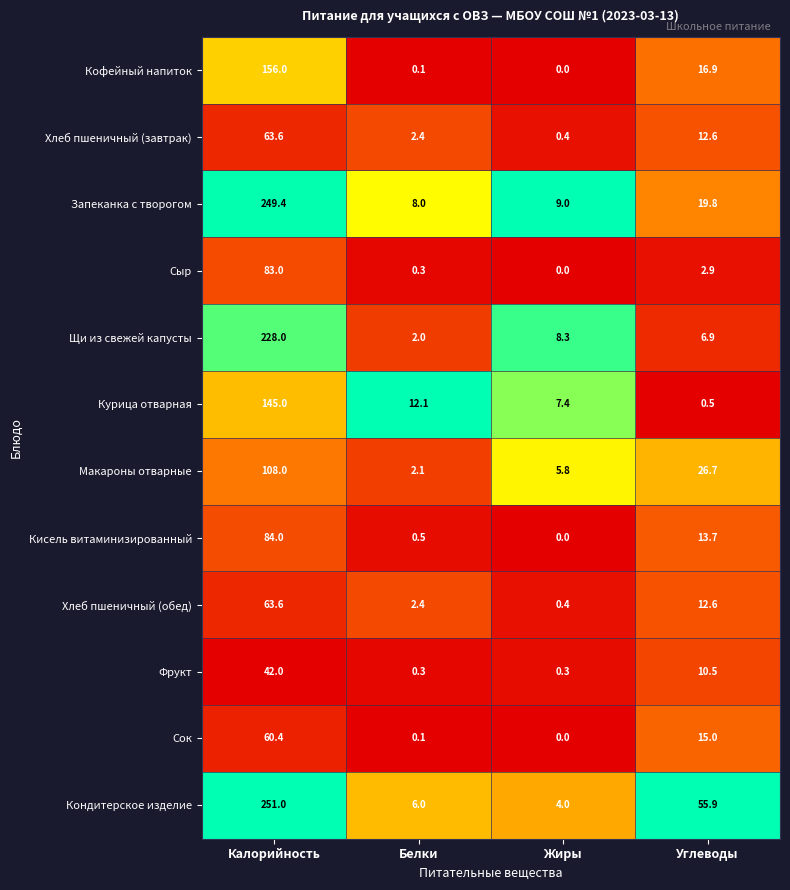

Which series has the largest range (max minus min)?

Кондитерское изделие